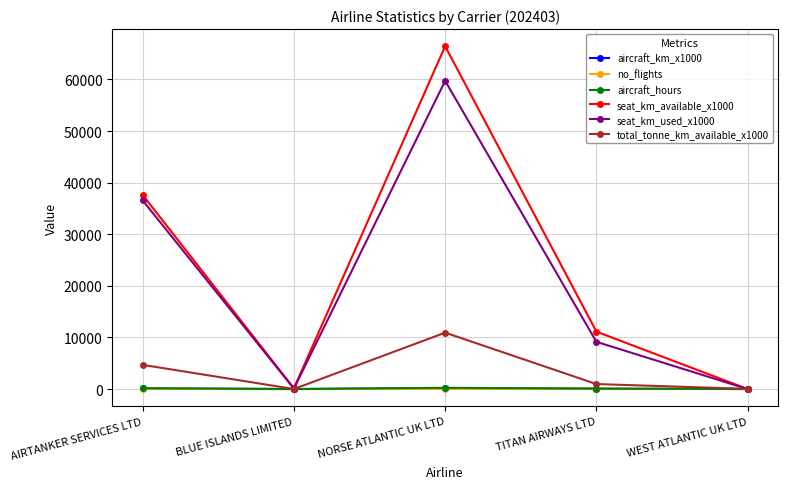

Is the value of seat_km_available_x1000 at AIRTANKER SERVICES LTD greater than the value of aircraft_hours at TITAN AIRWAYS LTD?

Yes